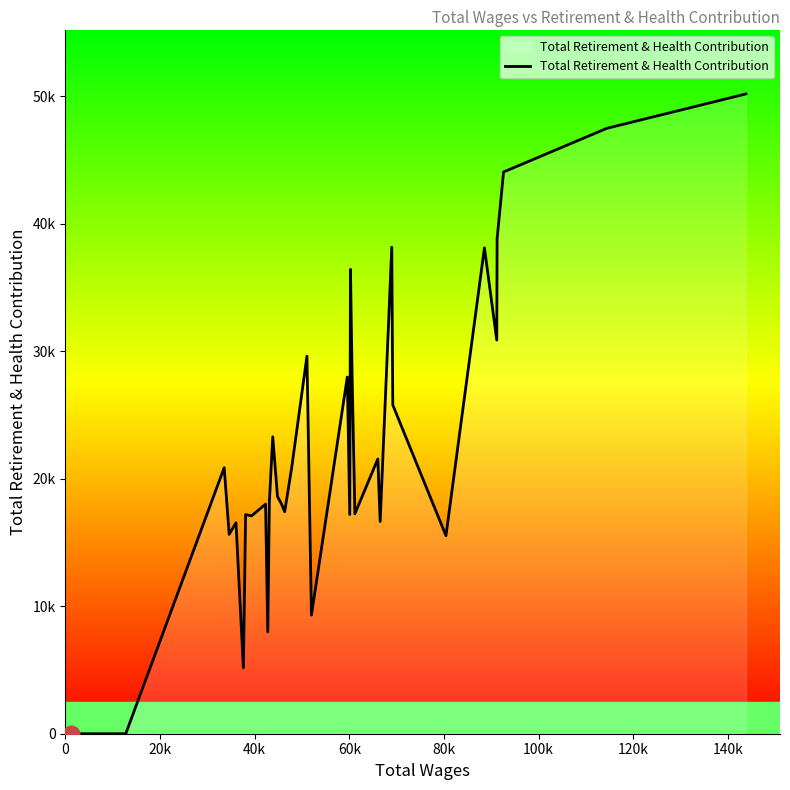

How many distinct data groups are displayed?

1